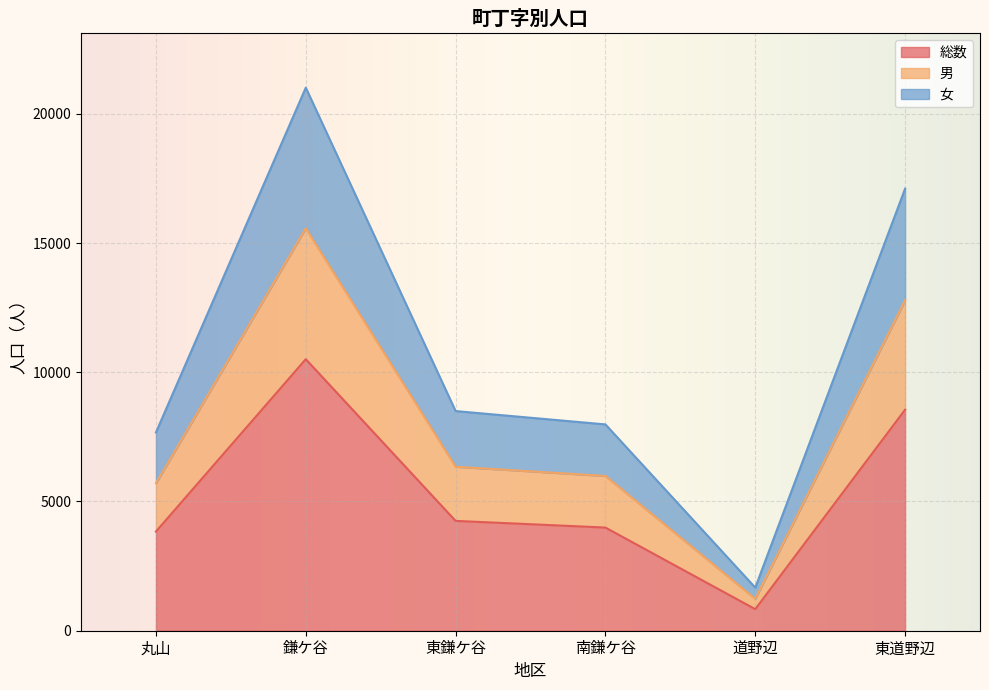

What is the sum of all 男 values?

47627